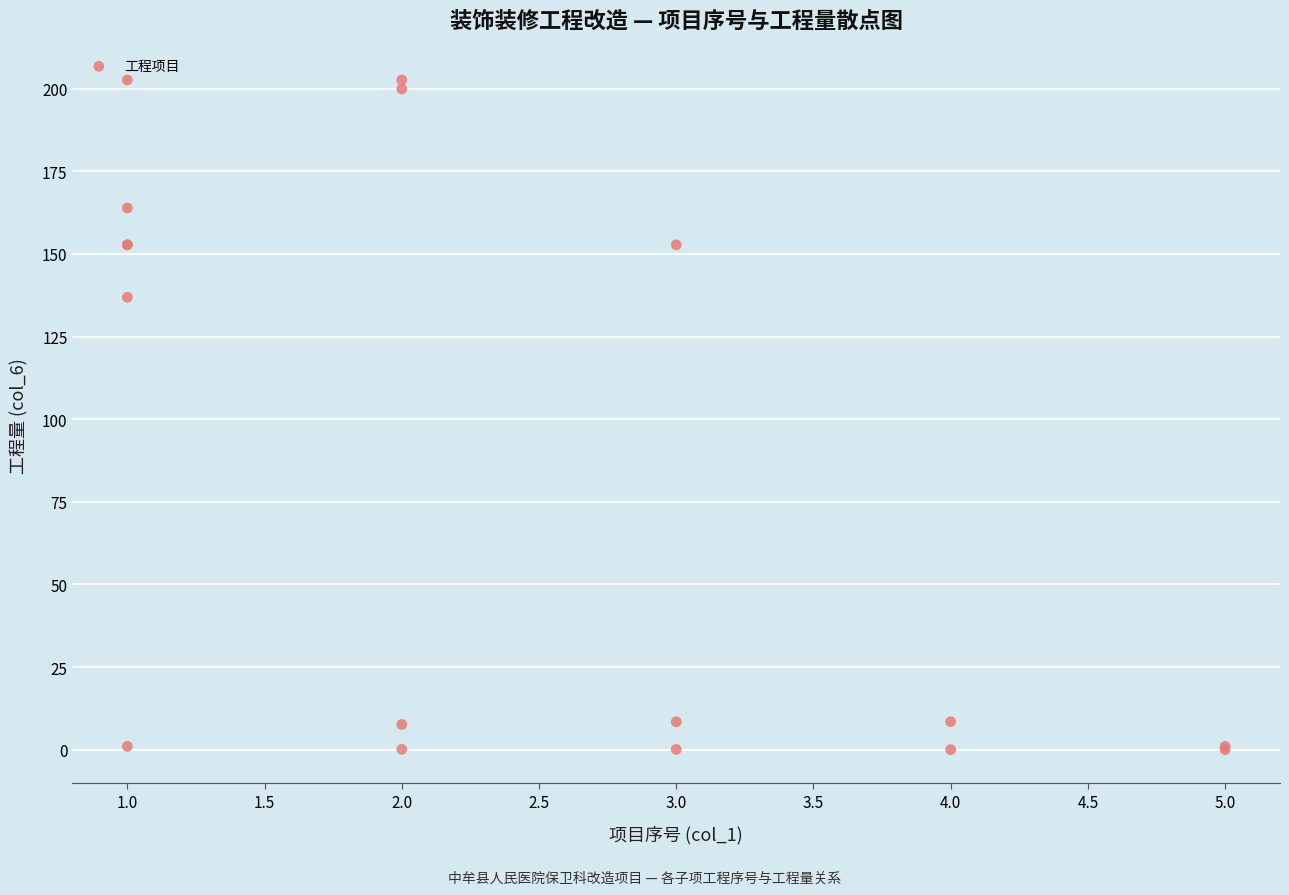

What Y value in the scatter plot is closest to 101?

136.9